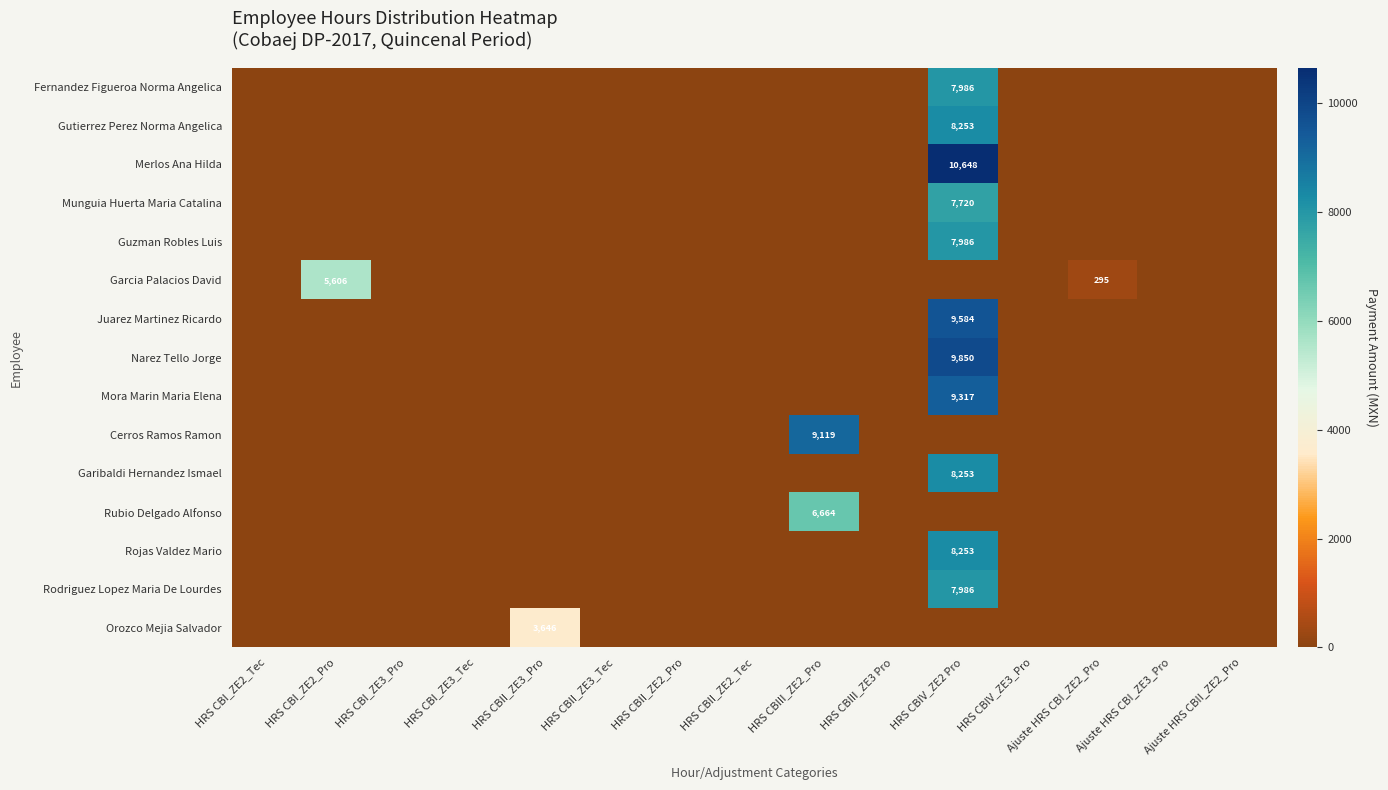

Between HRS CBI_ZE2_Pro and HRS CBIV_ZE3_Pro, which is larger?

HRS CBI_ZE2_Pro